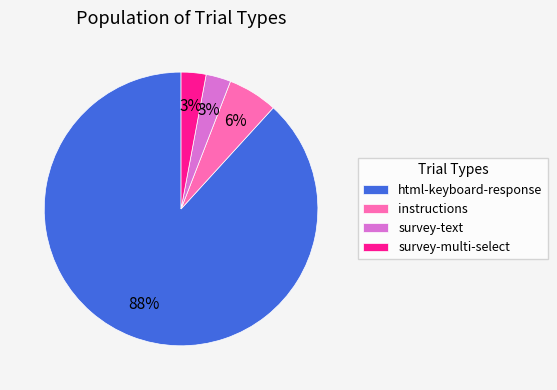

What is the largest slice in the pie chart?

html-keyboard-response